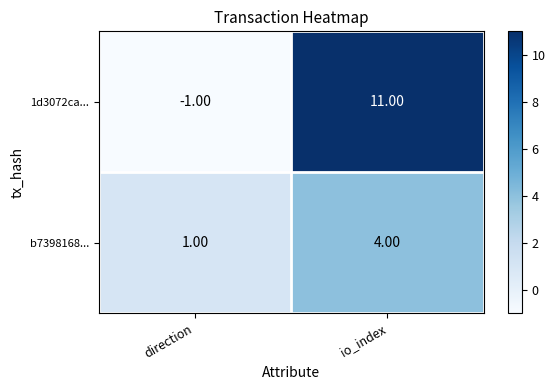

At which label does 1d3072ca... reach its peak?

io_index